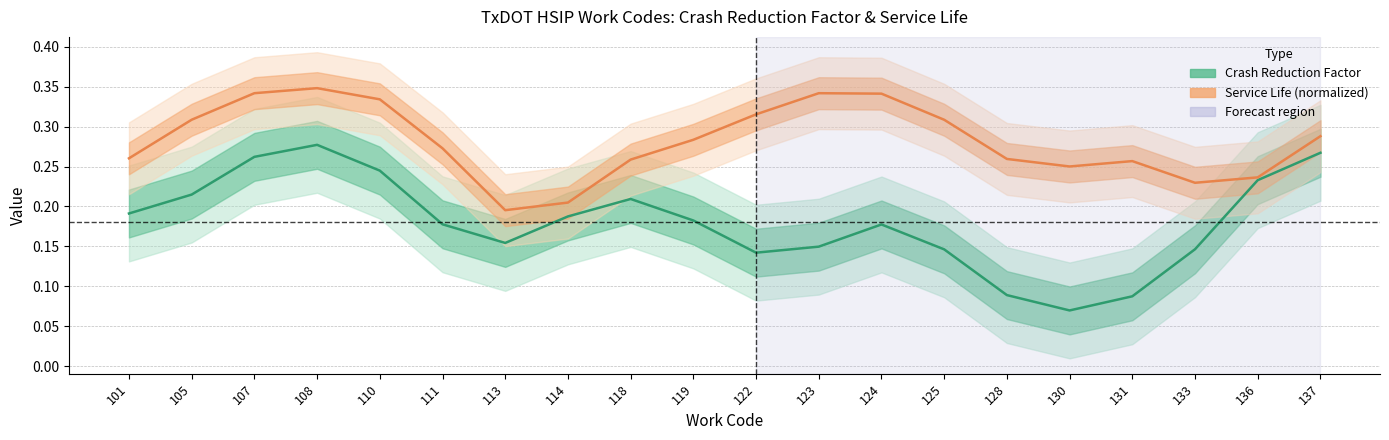

Which series has the largest total across all categories?

Service Life (normalized)